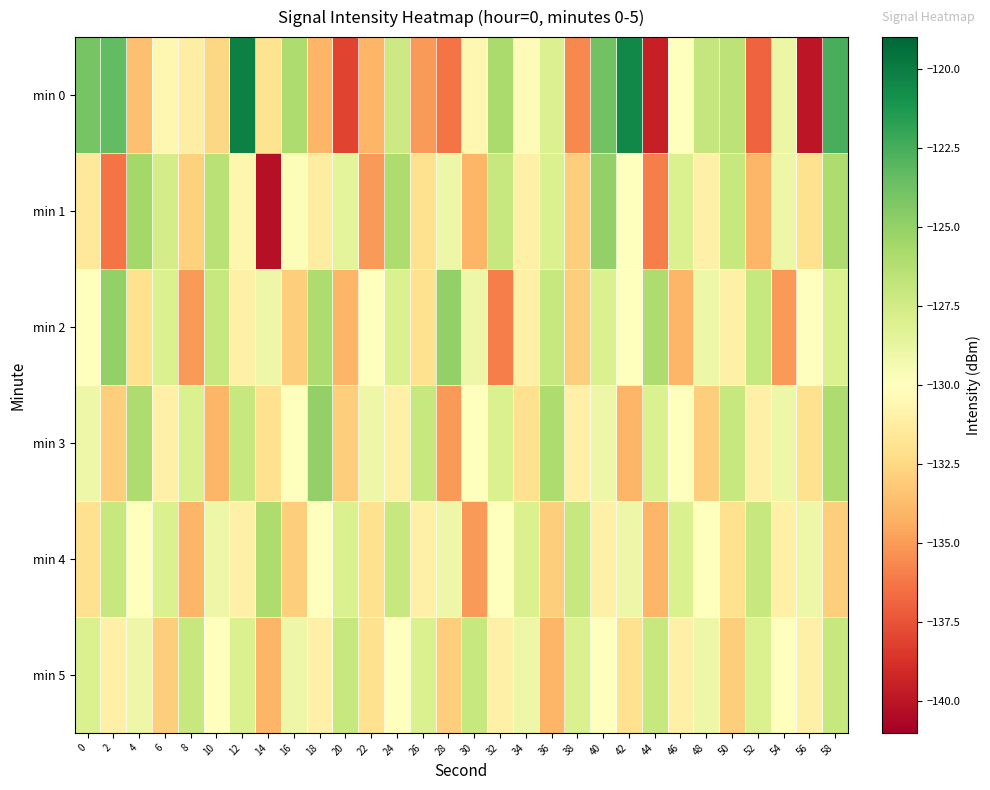

Reading left to right, extract all data points from this chart.

min 0: 0=-124.0	2=-123.4	4=-133.6	6=-130.5	8=-131.1	10=-132.5	12=-120.1	14=-131.9	16=-126.0	18=-134.0	20=-138.0	22=-134.0	24=-127.3	26=-135.0	28=-136.3	30=-130.5	32=-125.8	34=-130.3	36=-128.1	38=-135.7	40=-123.8	42=-120.5	44=-139.5	46=-130.0	48=-127.0	50=-126.6	52=-137.0	54=-128.9	56=-139.9	58=-122.5
min 1: 0=-131.6	2=-136.3	4=-125.5	6=-127.6	8=-132.8	10=-126.4	12=-130.6	14=-140.2	16=-129.7	18=-131.3	20=-128.5	22=-135.0	24=-126.0	26=-132.0	28=-129.0	30=-134.0	32=-127.0	34=-131.0	36=-128.0	38=-133.0	40=-125.0	42=-130.0	44=-136.0	46=-128.0	48=-131.0	50=-127.0	52=-134.0	54=-129.0	56=-132.0	58=-126.0
min 2: 0=-130.0	2=-125.0	4=-132.0	6=-128.0	8=-135.0	10=-127.0	12=-131.0	14=-129.0	16=-133.0	18=-126.0	20=-134.0	22=-130.0	24=-128.0	26=-132.0	28=-125.0	30=-129.0	32=-136.0	34=-131.0	36=-127.0	38=-133.0	40=-128.0	42=-130.0	44=-126.0	46=-134.0	48=-129.0	50=-131.0	52=-127.0	54=-135.0	56=-130.0	58=-128.0
min 3: 0=-129.0	2=-133.0	4=-126.0	6=-131.0	8=-128.0	10=-134.0	12=-127.0	14=-132.0	16=-130.0	18=-125.0	20=-133.0	22=-129.0	24=-131.0	26=-127.0	28=-135.0	30=-130.0	32=-128.0	34=-132.0	36=-126.0	38=-131.0	40=-129.0	42=-134.0	44=-128.0	46=-130.0	48=-133.0	50=-127.0	52=-131.0	54=-129.0	56=-132.0	58=-126.0
min 4: 0=-132.0	2=-127.0	4=-130.0	6=-128.0	8=-134.0	10=-129.0	12=-131.0	14=-126.0	16=-133.0	18=-130.0	20=-128.0	22=-132.0	24=-127.0	26=-131.0	28=-129.0	30=-135.0	32=-130.0	34=-128.0	36=-133.0	38=-127.0	40=-131.0	42=-129.0	44=-134.0	46=-128.0	48=-130.0	50=-132.0	52=-127.0	54=-131.0	56=-129.0	58=-133.0
min 5: 0=-128.0	2=-131.0	4=-129.0	6=-133.0	8=-127.0	10=-130.0	12=-128.0	14=-134.0	16=-129.0	18=-131.0	20=-127.0	22=-132.0	24=-130.0	26=-128.0	28=-133.0	30=-127.0	32=-131.0	34=-129.0	36=-134.0	38=-128.0	40=-130.0	42=-132.0	44=-127.0	46=-131.0	48=-129.0	50=-133.0	52=-128.0	54=-130.0	56=-131.0	58=-127.0